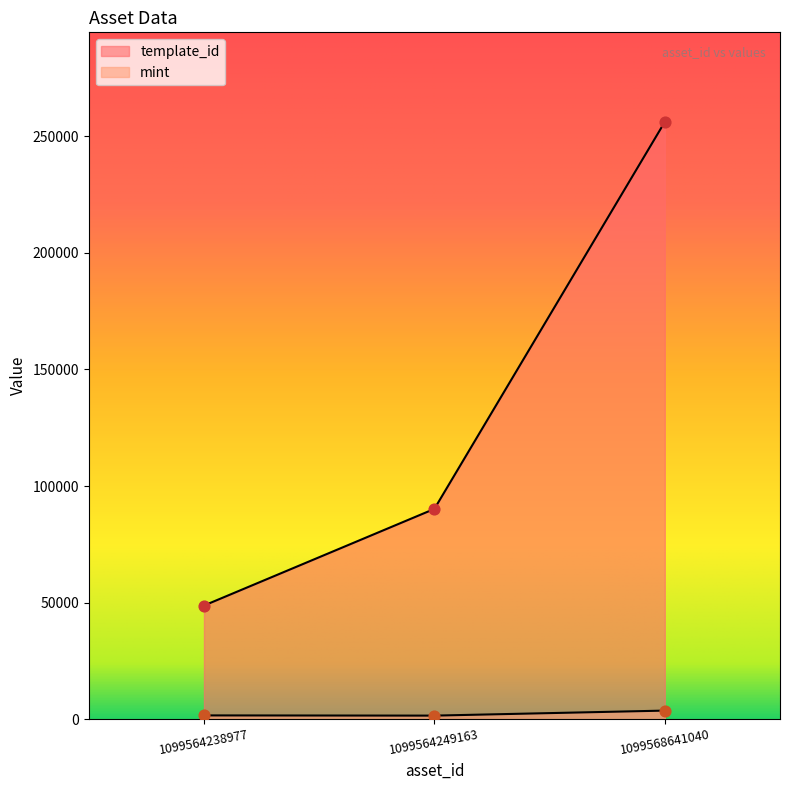

At which category is the sum across all series the highest?

1099568641040